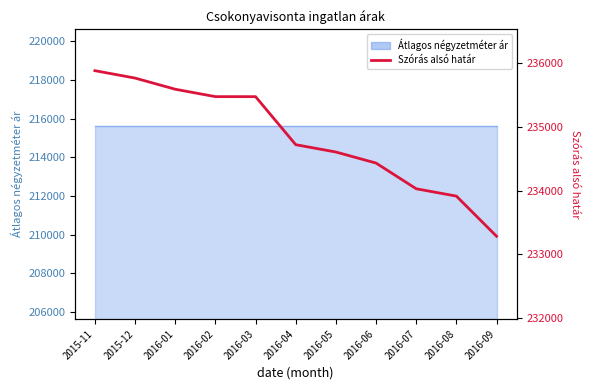

What is the label of the 5th point from the right?

2016-05